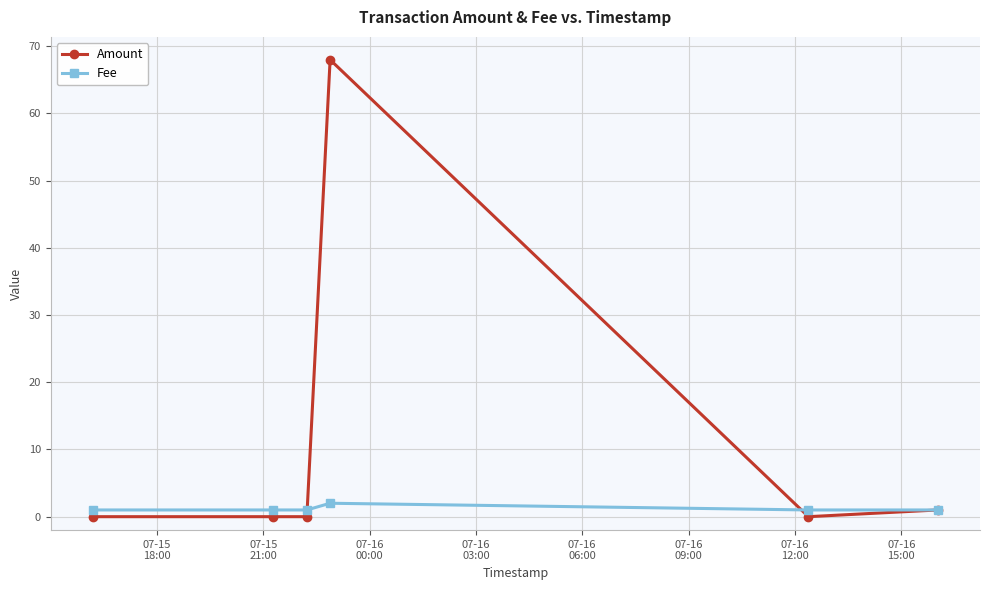

How many distinct data groups are displayed?

2